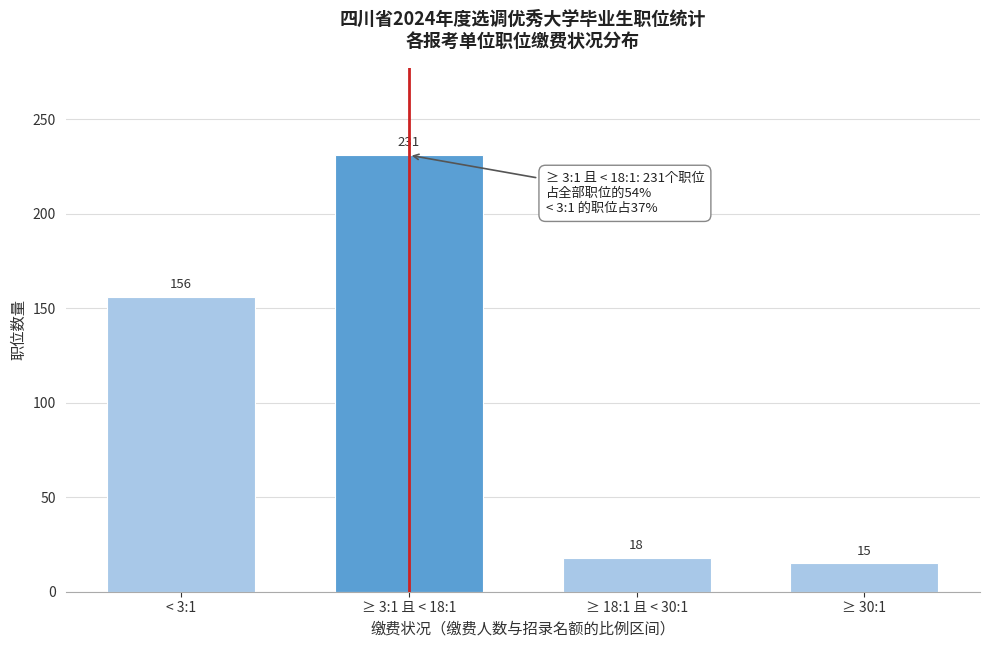

Reading left to right, what are all the values shown in this chart?

< 3:1=156	≥ 3:1 且 < 18:1=231	≥ 18:1 且 < 30:1=18	≥ 30:1=15